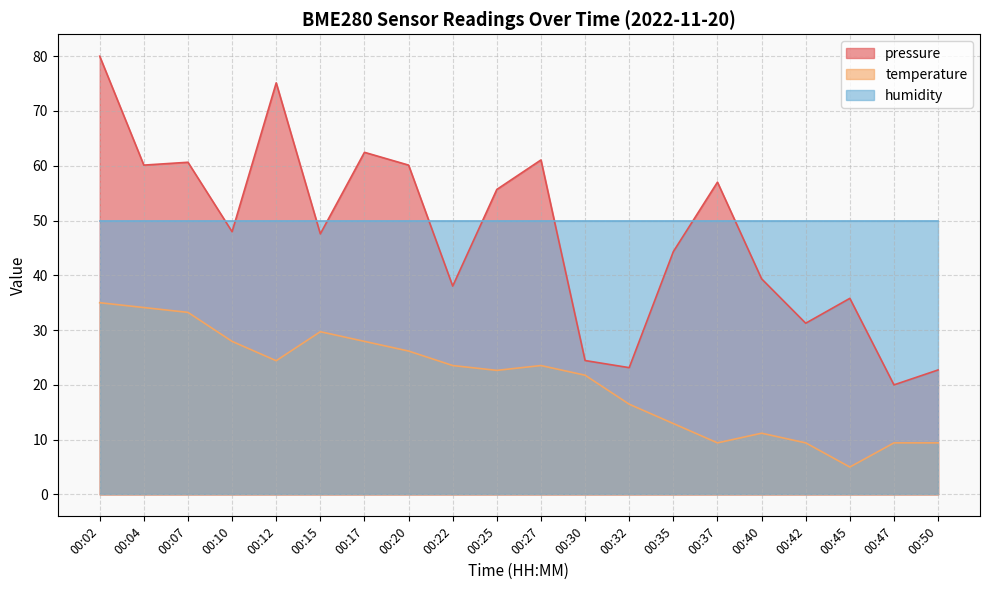

What is the lowest value of the humidity series?

50.0